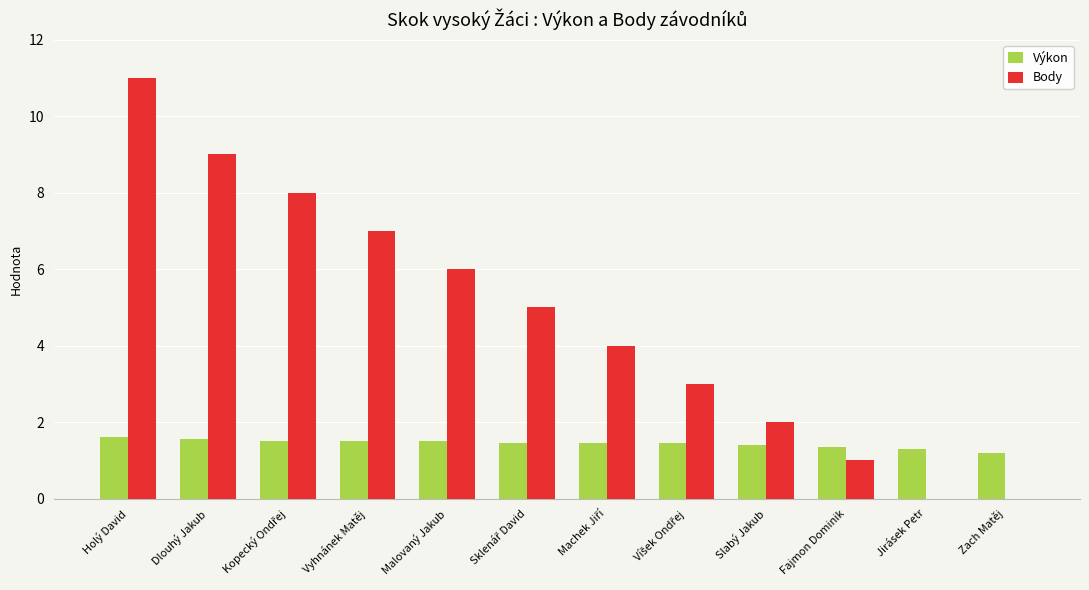

The value of Výkon at Malovaný Jakub is 1.5. True or false?

True